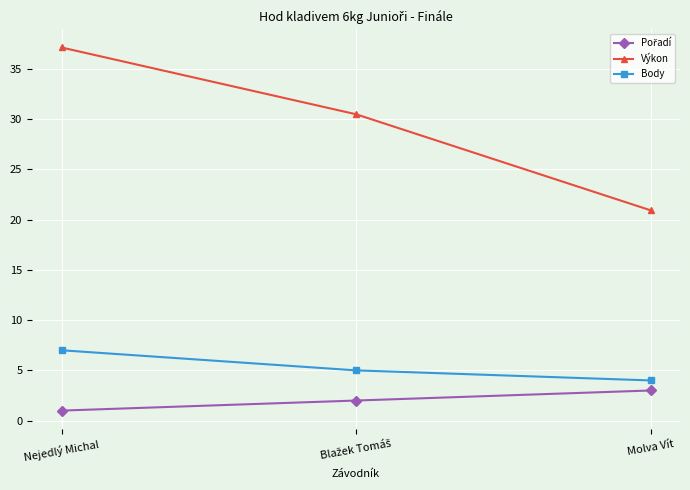

What is the value of the Body point at the 2nd from the left?

5.0